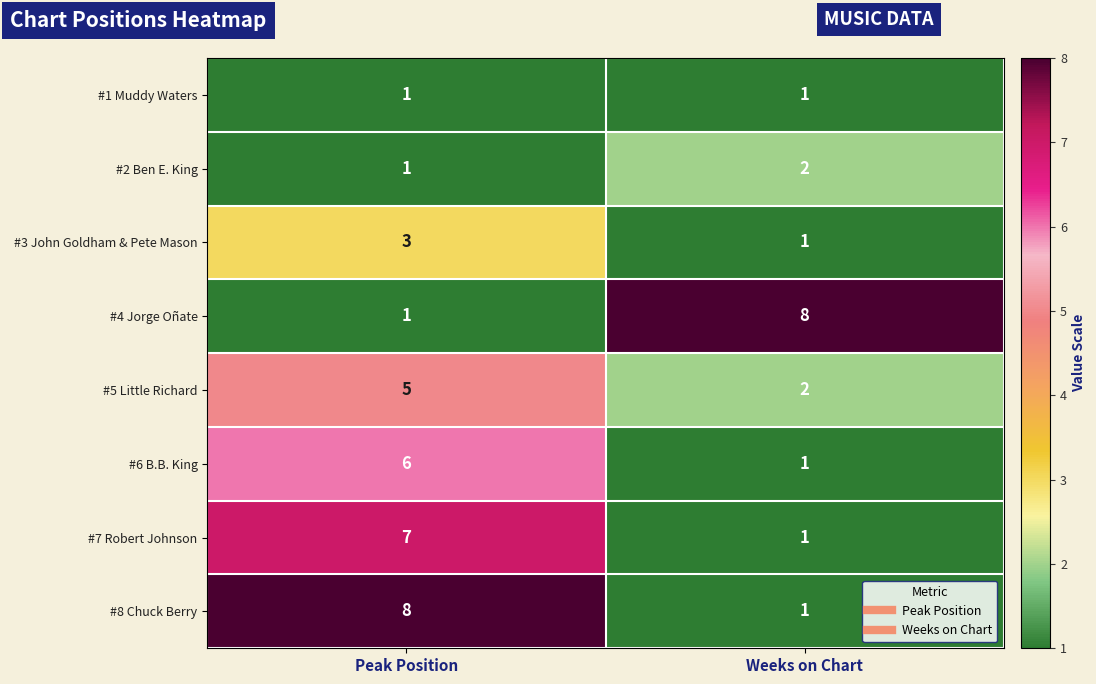

Reading left to right, extract all data points from this chart.

#1 Muddy Waters: Peak Position=1	Weeks on Chart=1
#2 Ben E. King: Peak Position=1	Weeks on Chart=2
#3 John Goldham & Pete Mason: Peak Position=3	Weeks on Chart=1
#4 Jorge Oñate: Peak Position=1	Weeks on Chart=8
#5 Little Richard: Peak Position=5	Weeks on Chart=2
#6 B.B. King: Peak Position=6	Weeks on Chart=1
#7 Robert Johnson: Peak Position=7	Weeks on Chart=1
#8 Chuck Berry: Peak Position=8	Weeks on Chart=1